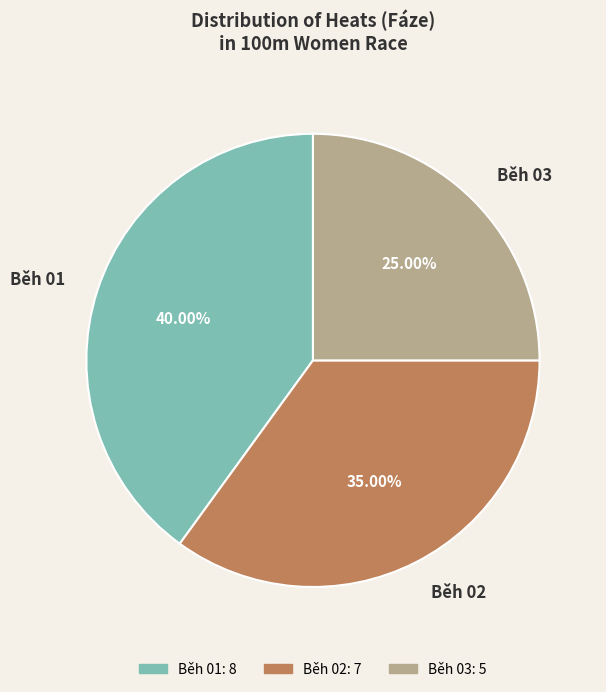

Which slice is the largest?

Běh 01